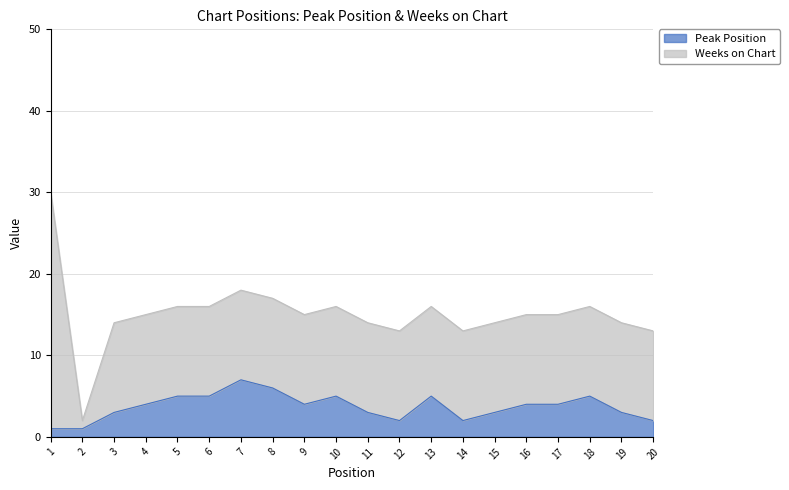

Which label corresponds to the largest value in the chart?

7